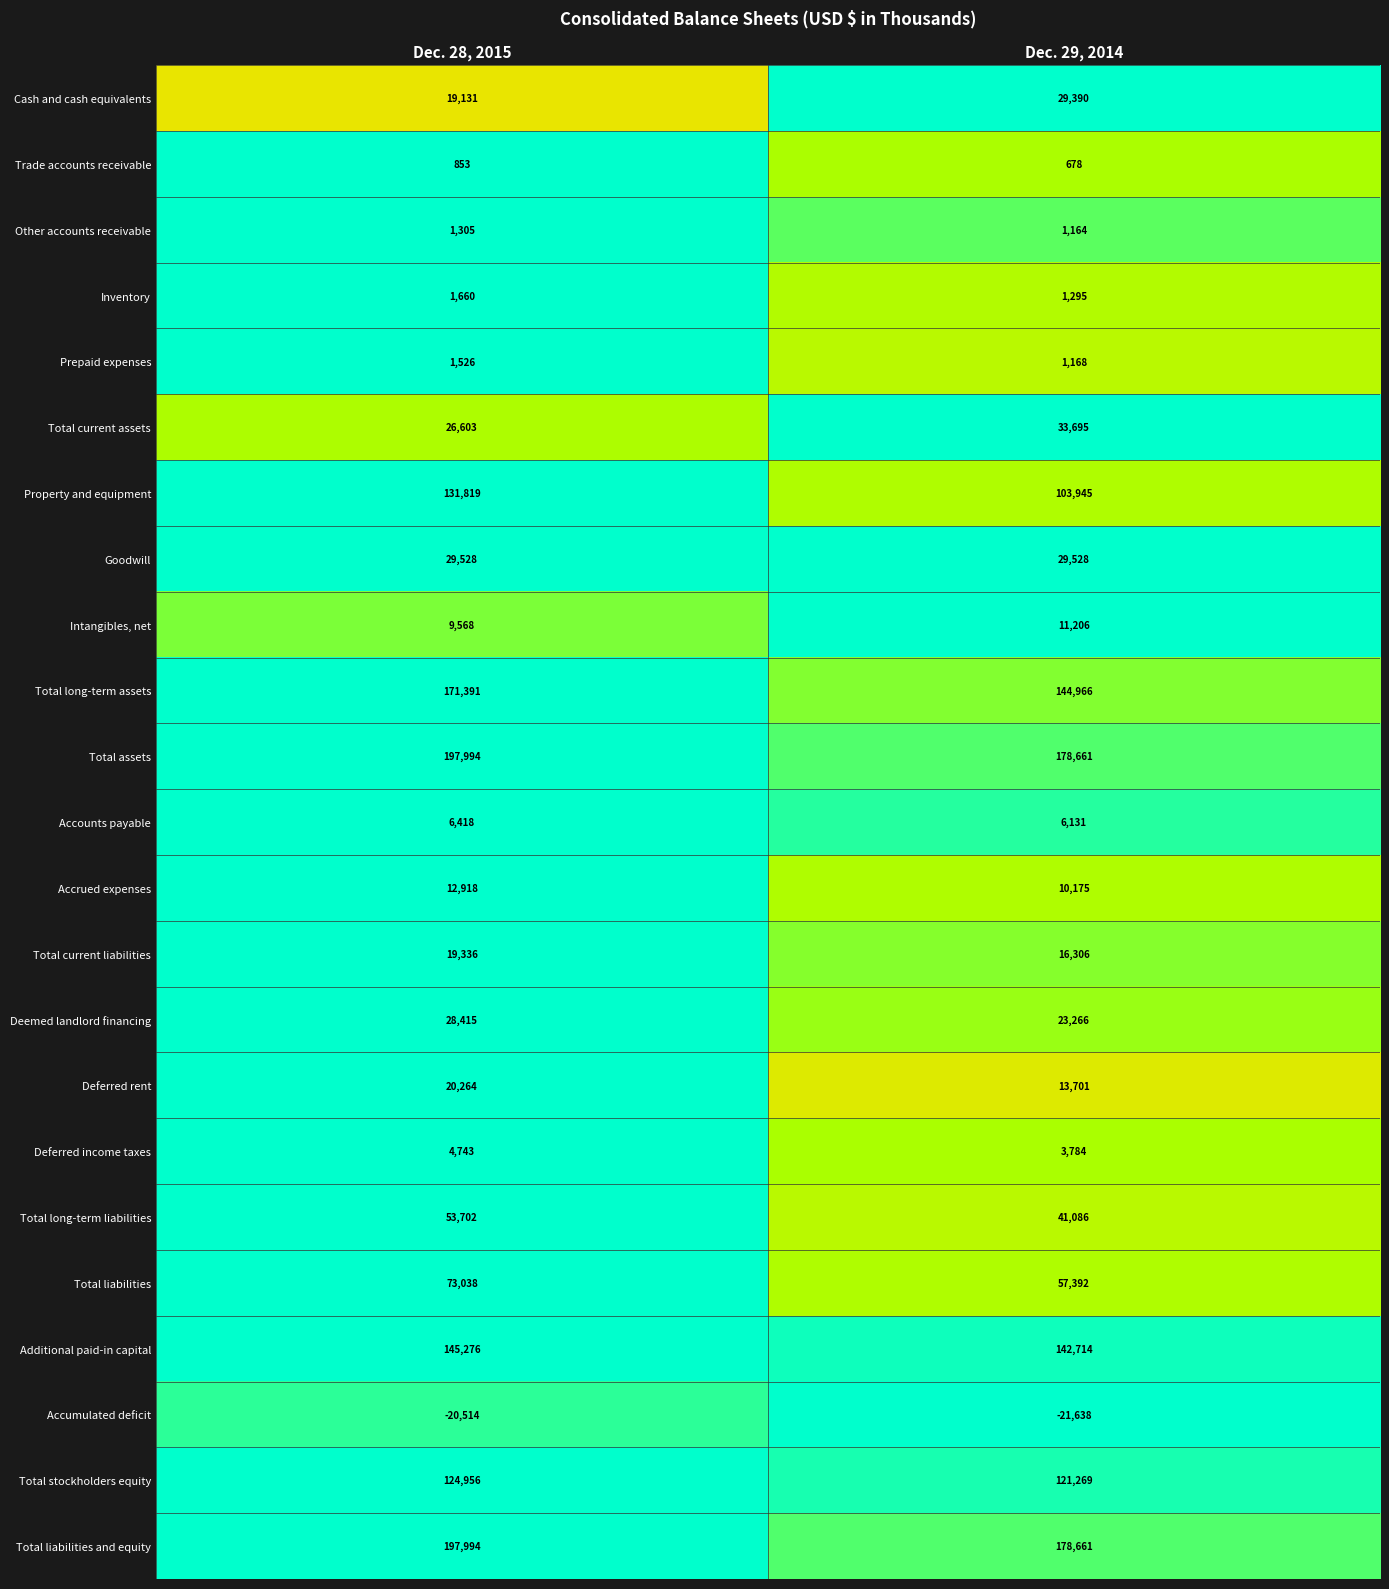

List the labels in order of Total liabilities value, largest first.

Dec. 28, 2015, Dec. 29, 2014